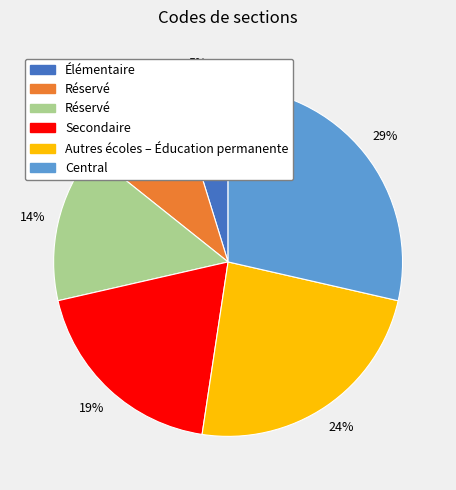

To the nearest percent, what is the average slice percentage?

17%